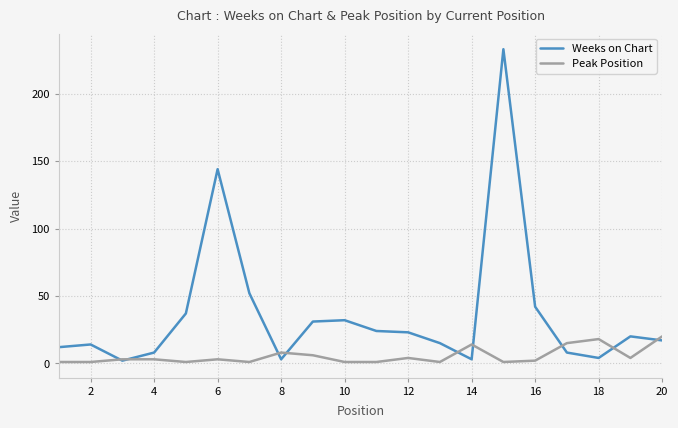

How many lines are shown in the chart?

2